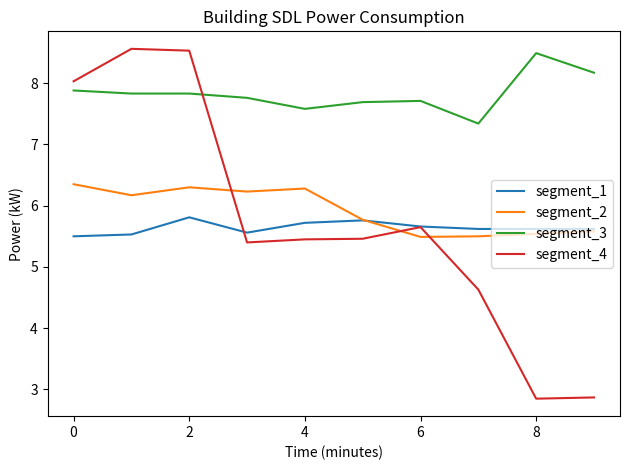

What is the maximum value shown in the chart?

8.6